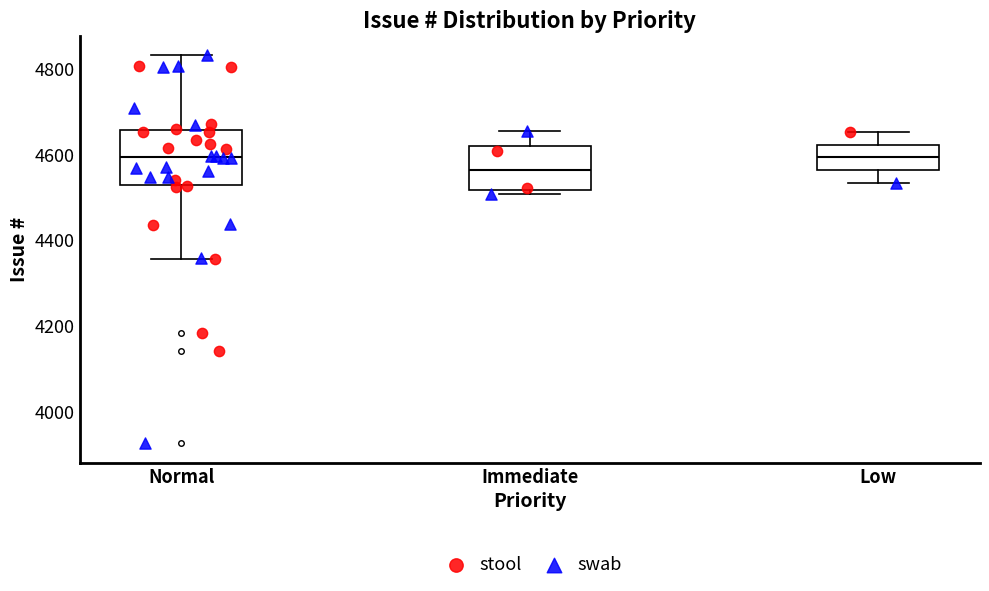

Reading left to right, transcribe this box plot: for each box, give where its median line is, the range the box spans, and where its two whiskers end, as read against the y-axis. The values are not printed on the chart, so give them approximately, as read against the axis.

Normal: median 4600, box 4520 to 4660, whiskers 4360 to 4840
Immediate: median 4560, box 4520 to 4620, whiskers 4500 to 4660
Low: median 4600, box 4560 to 4620, whiskers 4540 to 4660